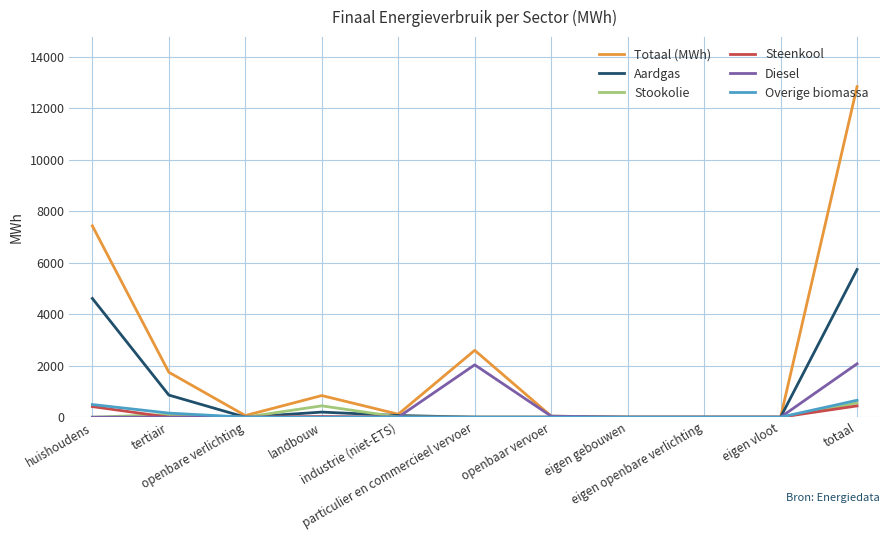

Which series has the largest range (max minus min)?

Totaal (MWh)